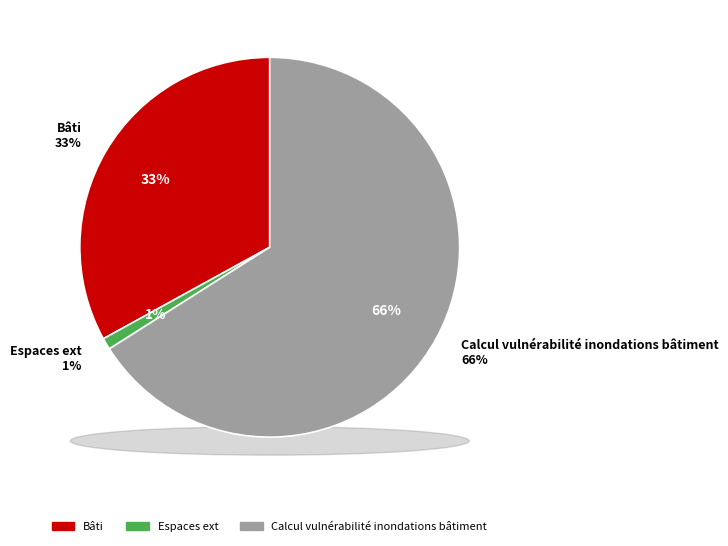

To the nearest percent, what portion does Calcul vulnérabilité inondations bâtiment represent?

66%